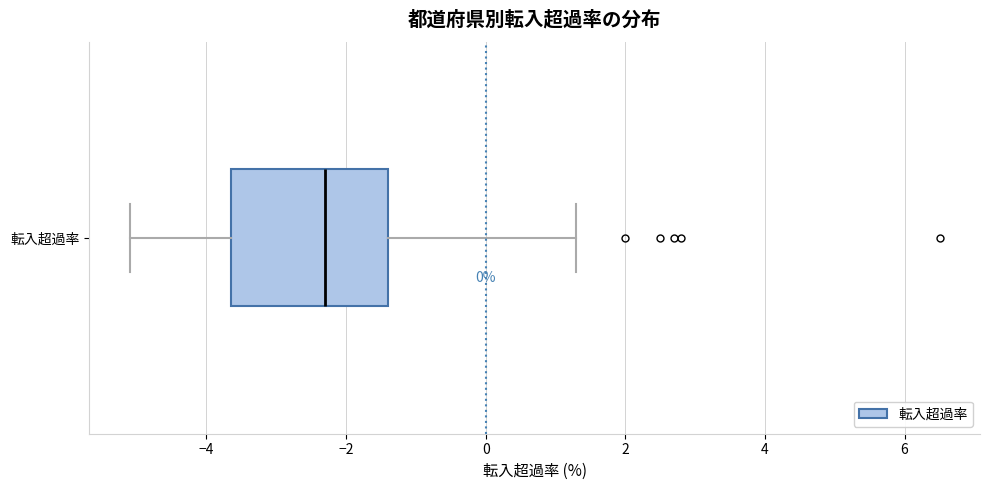

Read this box plot against the x-axis: the position of the median line, the range covered by the box, and the ends of both whiskers. The values are not printed on the chart, so give them approximately, as read against the axis.

median -2.2, box -3.6 to -1.4, whiskers -5.0 to 1.4